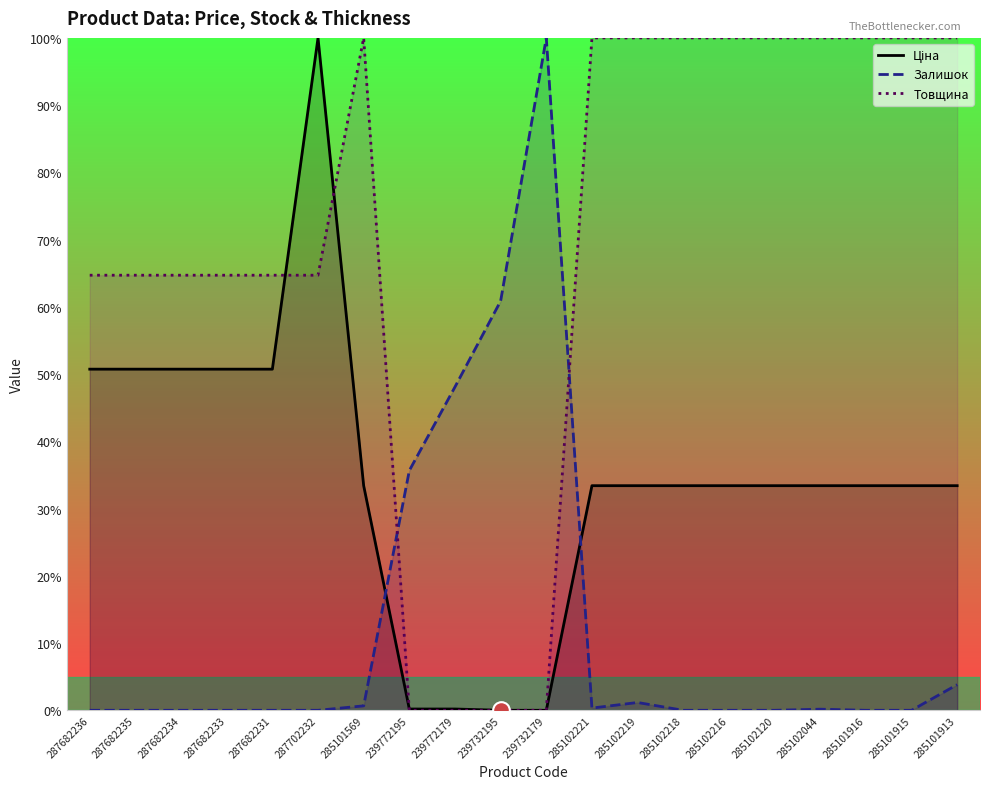

Is it true that Товщина equals 0.0 at 239732195?

True